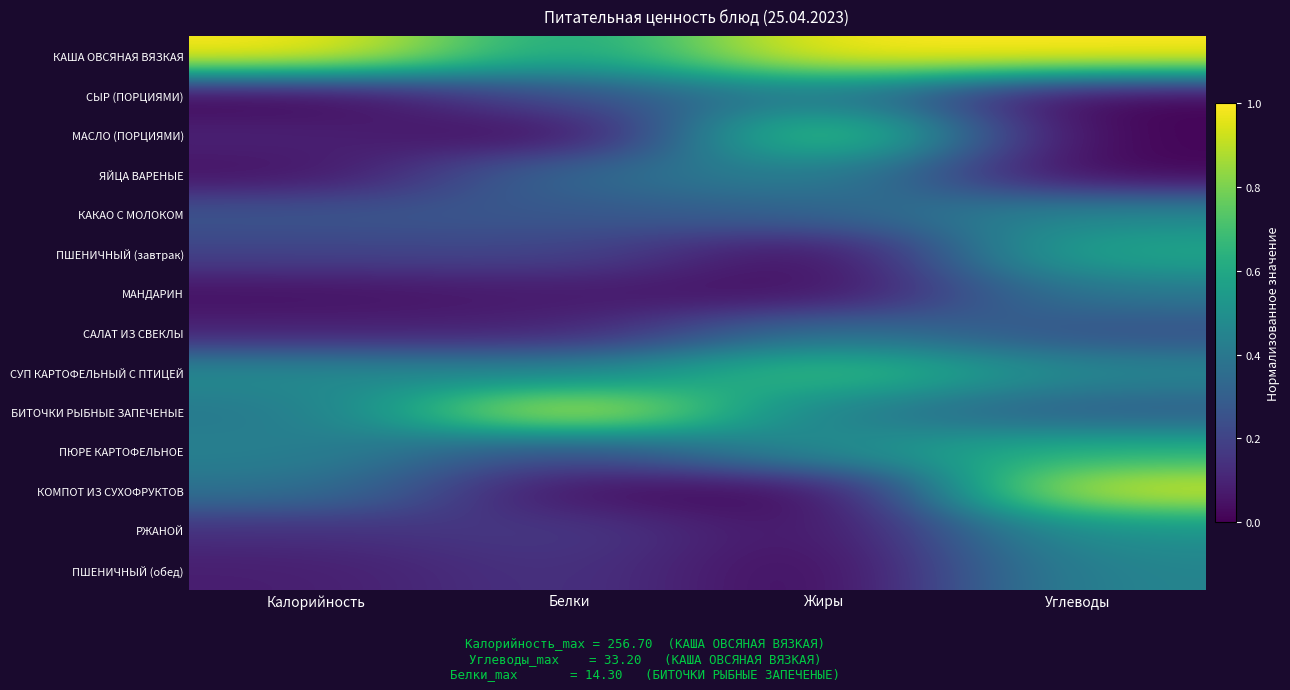

Reading left to right, list all the values displayed in this chart.

КАША ОВСЯНАЯ ВЯЗКАЯ: Калорийность=1.0	Белки=0.6	Жиры=1.0	Углеводы=1.0
СЫР (ПОРЦИЯМИ): Калорийность=0.0	Белки=0.2	Жиры=0.4	Углеводы=0.0
МАСЛО (ПОРЦИЯМИ): Калорийность=0.1	Белки=0.0	Жиры=0.8	Углеводы=0.0
ЯЙЦА ВАРЕНЫЕ: Калорийность=0.0	Белки=0.4	Жиры=0.4	Углеводы=0.0
КАКАО С МОЛОКОМ: Калорийность=0.3	Белки=0.3	Жиры=0.3	Углеводы=0.5
ПШЕНИЧНЫЙ (завтрак): Калорийность=0.2	Белки=0.2	Жиры=0.0	Углеводы=0.6
МАНДАРИН: Калорийность=0.0	Белки=0.1	Жиры=0.0	Углеводы=0.4
САЛАТ ИЗ СВЕКЛЫ: Калорийность=0.1	Белки=0.1	Жиры=0.4	Углеводы=0.2
СУП КАРТОФЕЛЬНЫЙ С ПТИЦЕЙ: Калорийность=0.5	Белки=0.4	Жиры=0.7	Углеводы=0.5
БИТОЧКИ РЫБНЫЕ ЗАПЕЧЕНЫЕ: Калорийность=0.4	Белки=1.0	Жиры=0.4	Углеводы=0.3
ПЮРЕ КАРТОФЕЛЬНОЕ: Калорийность=0.4	Белки=0.2	Жиры=0.5	Углеводы=0.6
КОМПОТ ИЗ СУХОФРУКТОВ: Калорийность=0.4	Белки=0.0	Жиры=0.0	Углеводы=1.0
РЖАНОЙ: Калорийность=0.1	Белки=0.2	Жиры=0.0	Углеводы=0.5
ПШЕНИЧНЫЙ (обед): Калорийность=0.1	Белки=0.2	Жиры=0.0	Углеводы=0.5